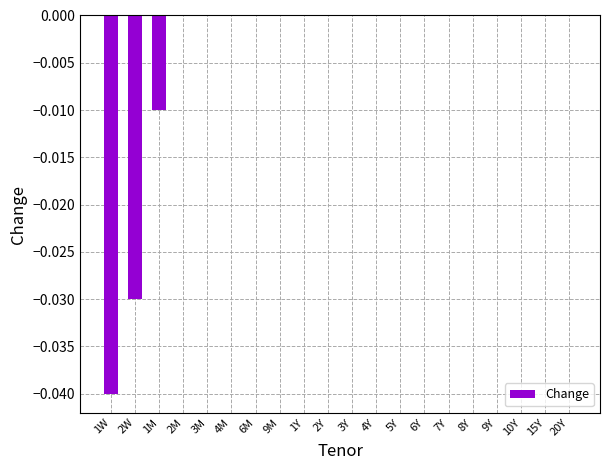

Is it true that the value at 5Y is 0.0?

True